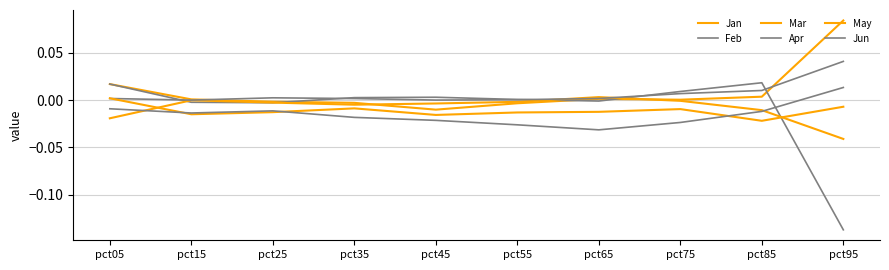

How many lines are shown in the chart?

6